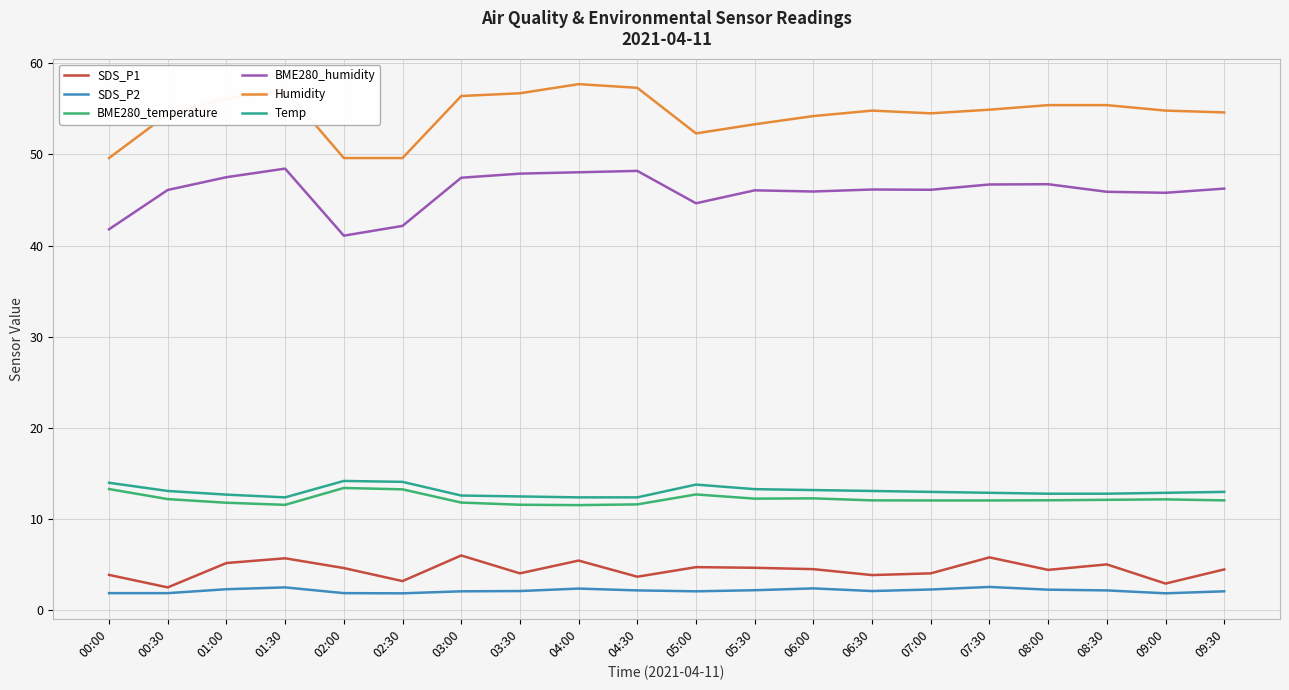

What is the difference between the maximum and minimum values in the SDS_P1 series?

3.5